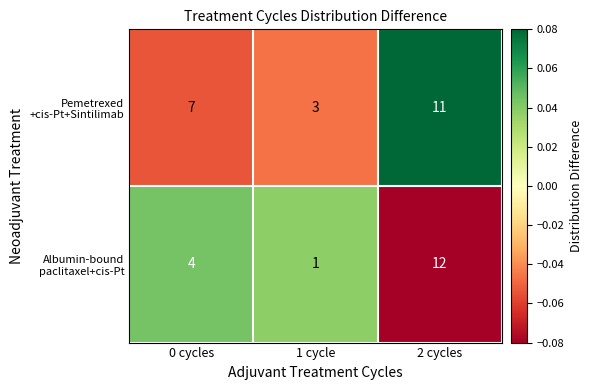

At which category is the sum across all series the highest?

2 cycles